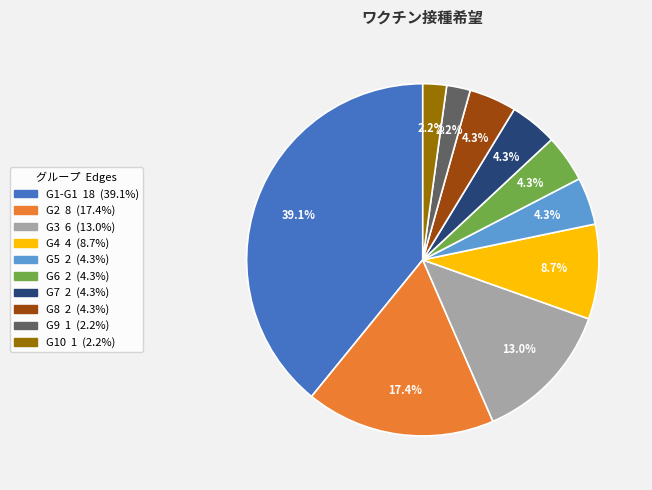

Does G5 represent more than half of the total?

No